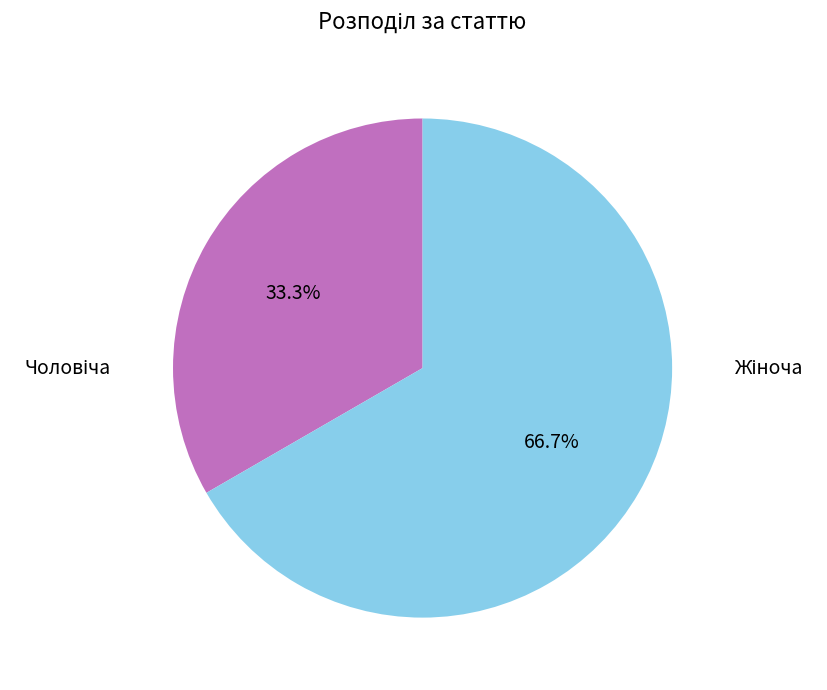

Is there any slice that represents more than half of the pie?

Yes